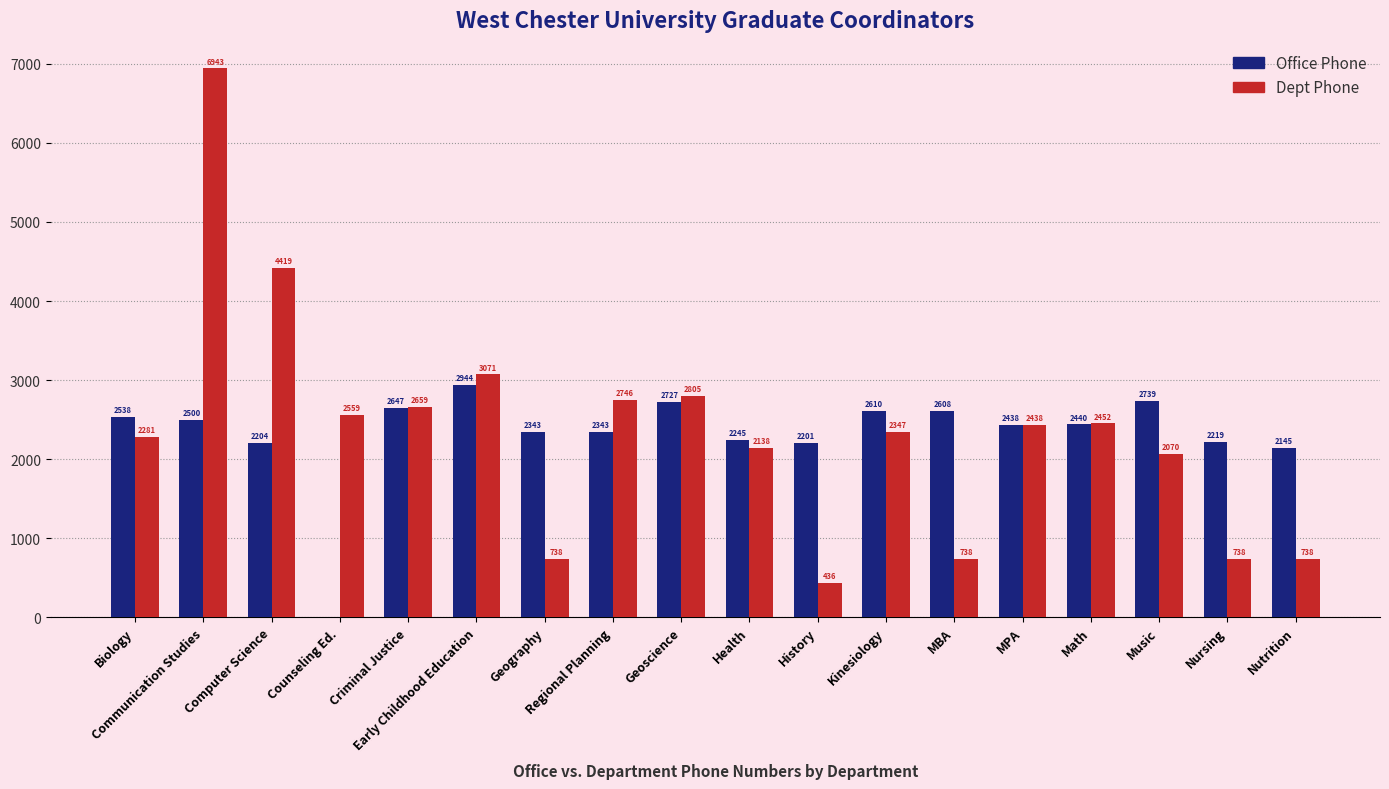

What is the spread (max minus min) of values at MBA?

1870